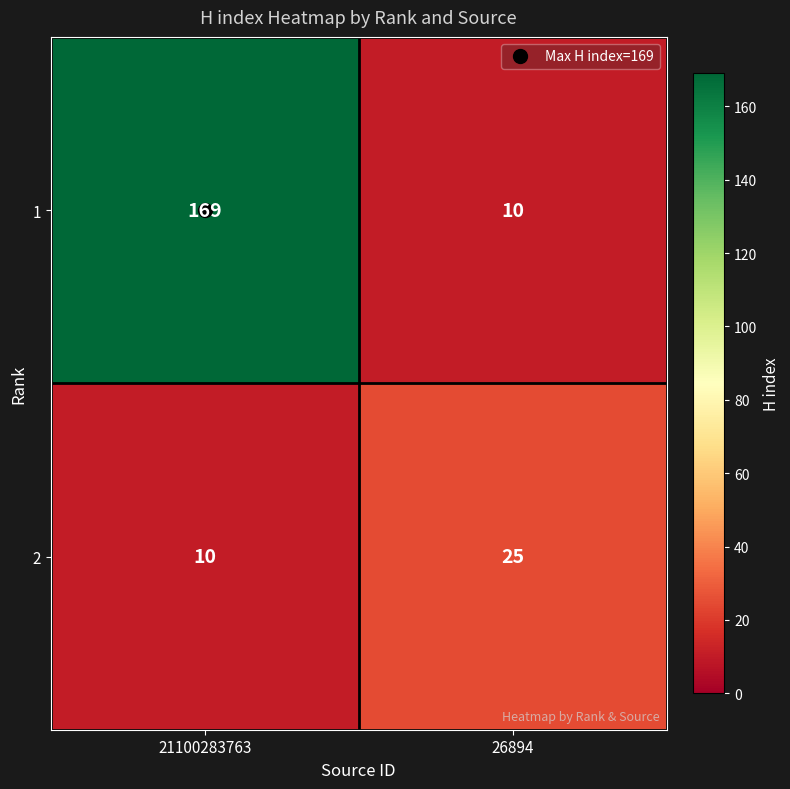

Is the value of 1 at 21100283763 greater than the value of 2 at 26894?

Yes